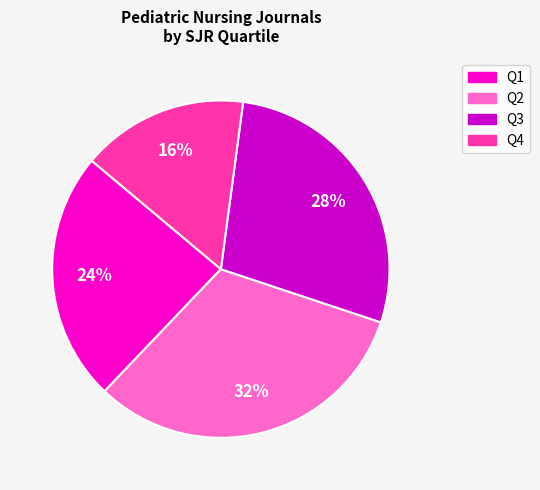

To the nearest percent, what percentage of the pie is Q2?

32%